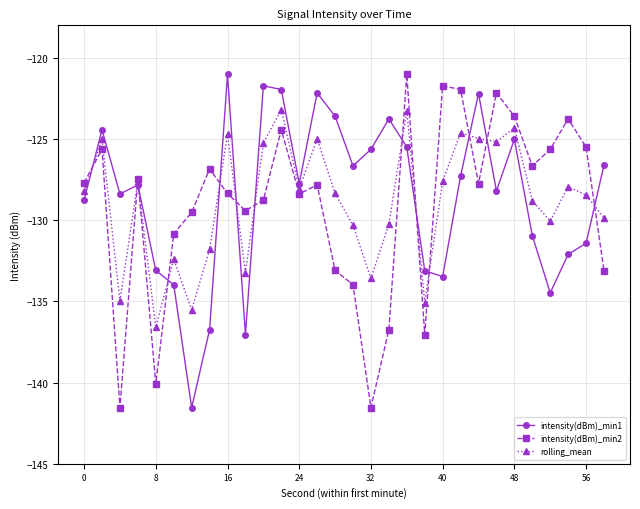

What is the value of the intensity(dBm)_min2 point at the 10th from the left?

-129.4